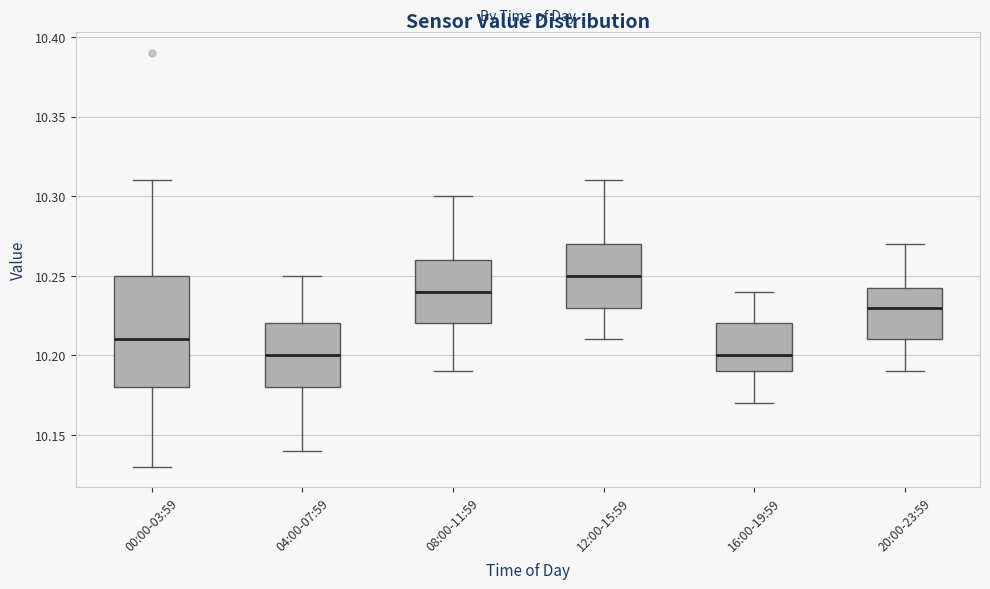

Reading left to right, read every box against the y-axis: the position of its median line, the range the box covers, and the ends of its whiskers. The values are not printed on the chart, so give them approximately, as read against the axis.

00:00-03:59: median 10.210, box 10.180 to 10.250, whiskers 10.130 to 10.310
04:00-07:59: median 10.200, box 10.180 to 10.220, whiskers 10.140 to 10.250
08:00-11:59: median 10.240, box 10.220 to 10.260, whiskers 10.190 to 10.300
12:00-15:59: median 10.250, box 10.230 to 10.270, whiskers 10.210 to 10.310
16:00-19:59: median 10.200, box 10.190 to 10.220, whiskers 10.170 to 10.240
20:00-23:59: median 10.230, box 10.210 to 10.245, whiskers 10.190 to 10.270